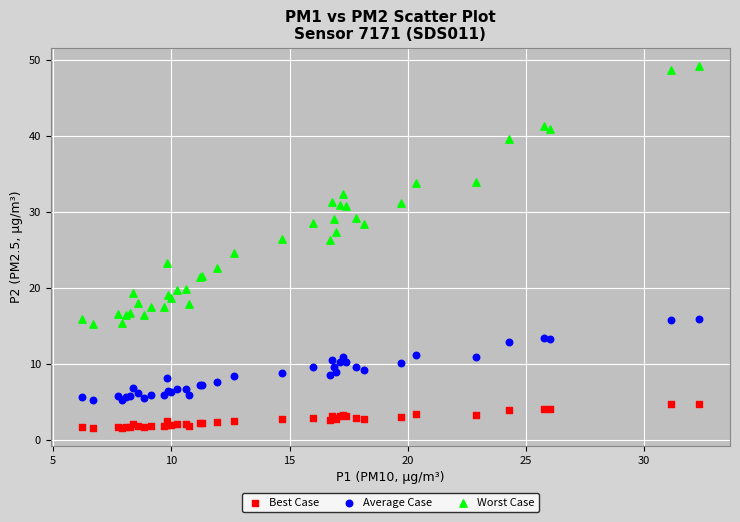

What is the X range (max minus min) for the scatter plot?

26.1